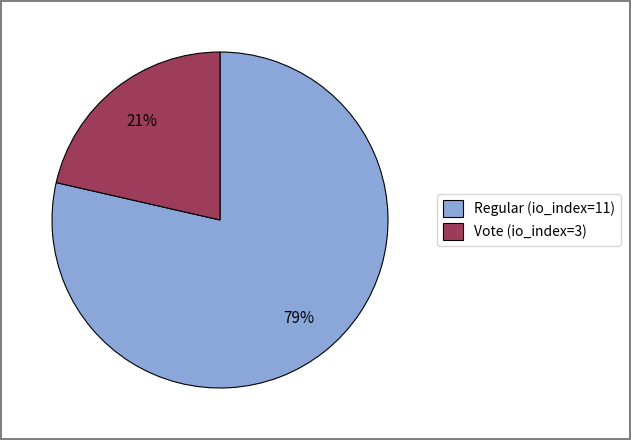

What is the ratio of the value at Vote (io_index=3) to the value at Regular (io_index=11)?

0.3